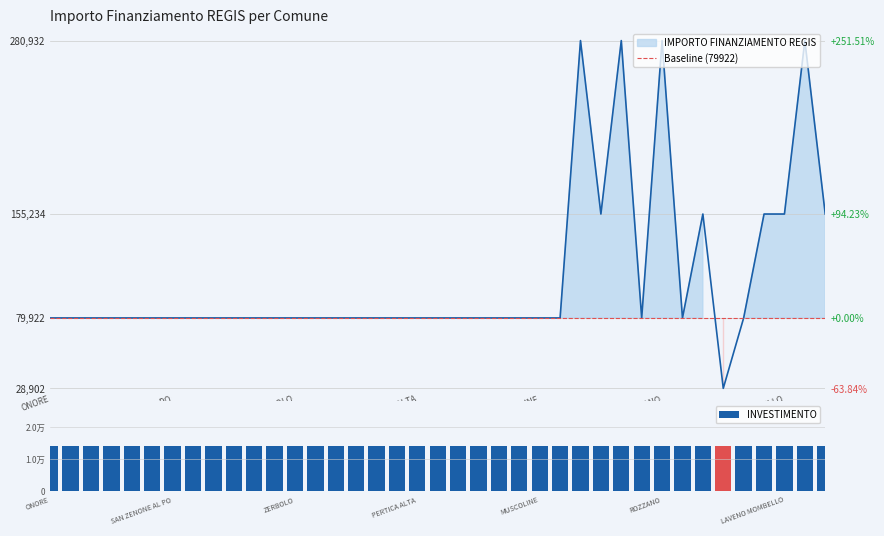

True or false: the data shows 117257 at RONCELLO.

False